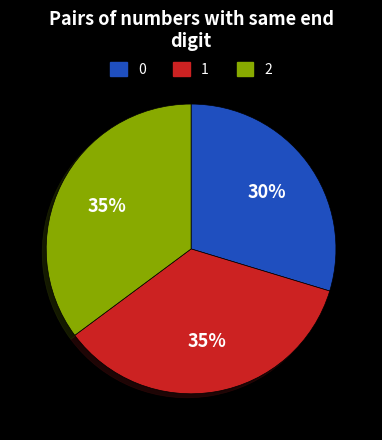

To the nearest percent, what is the difference between the largest and smallest slice percentages?

5%